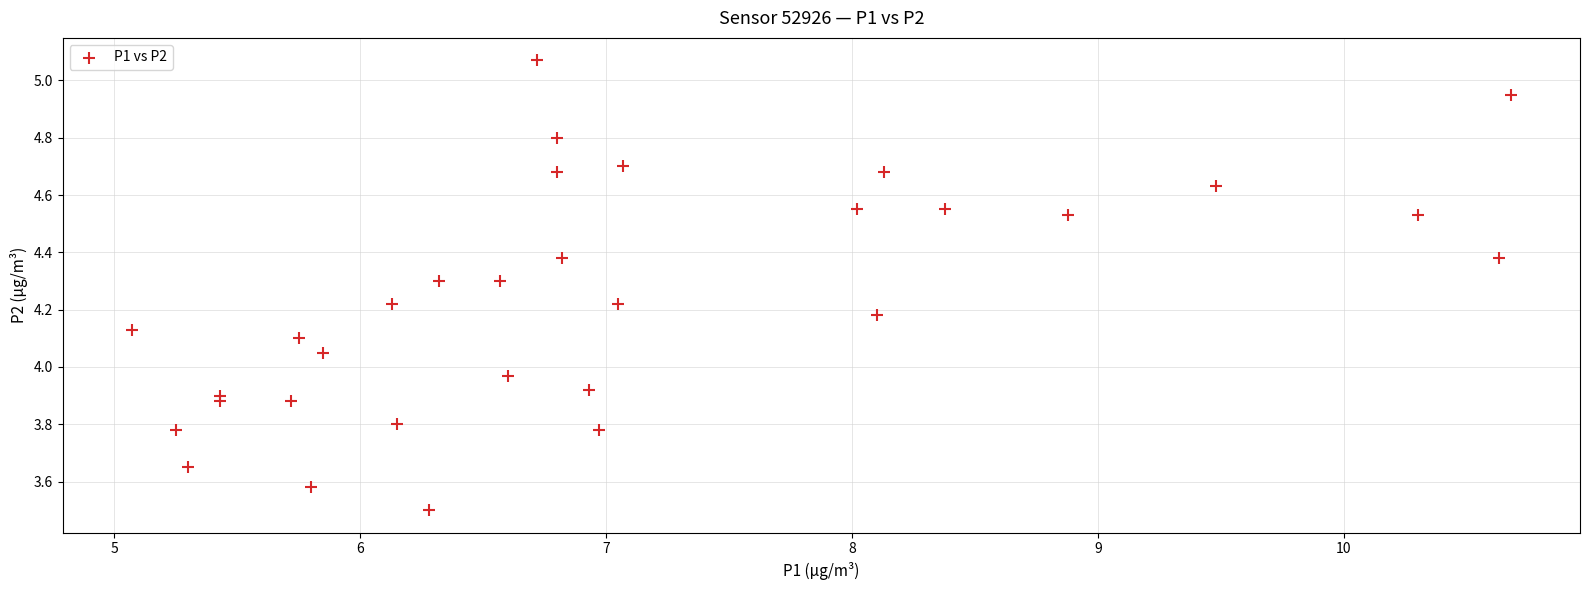

What is the range of Y values (max minus min)?

1.6